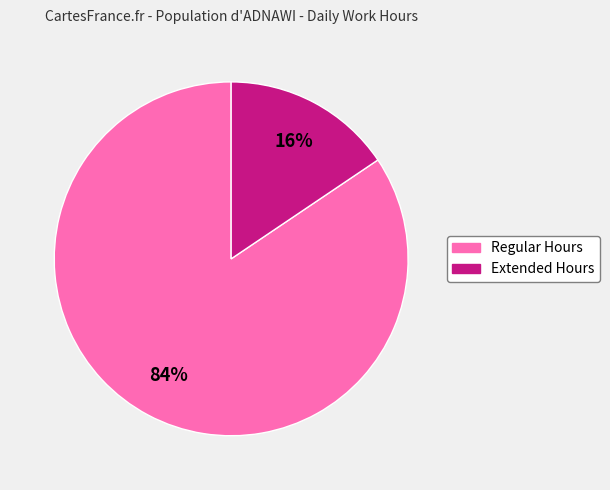

To the nearest percent, what is the average slice percentage?

50%